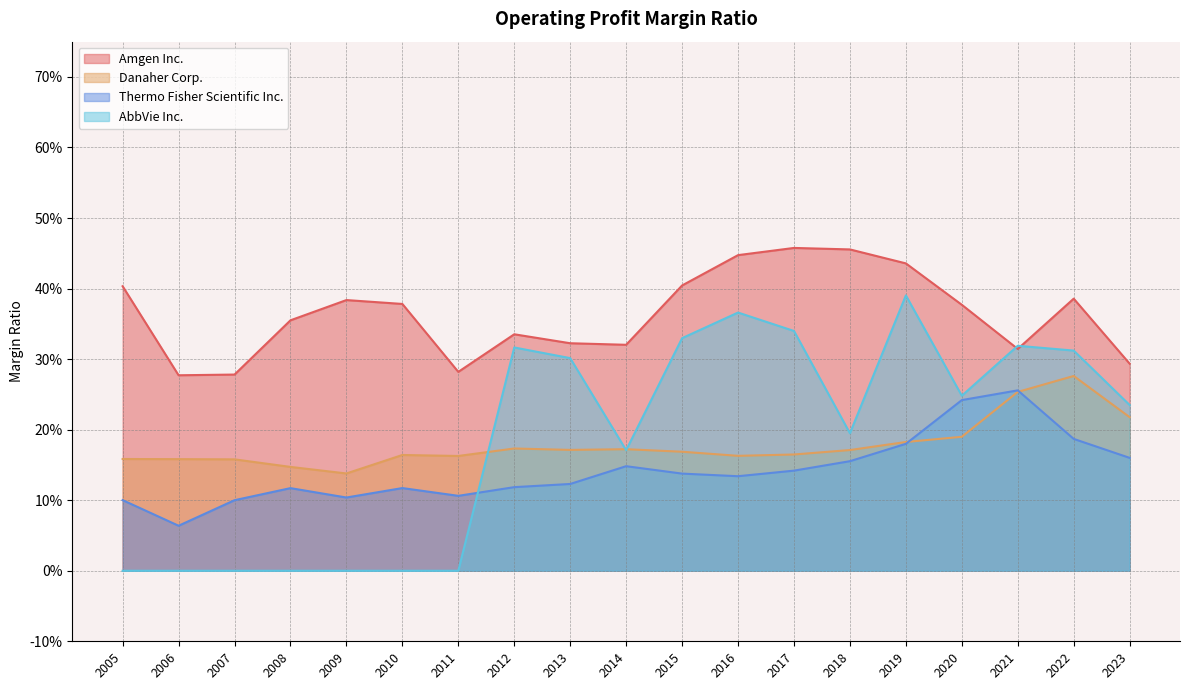

What is the sum of all AbbVie Inc. values?

3.5